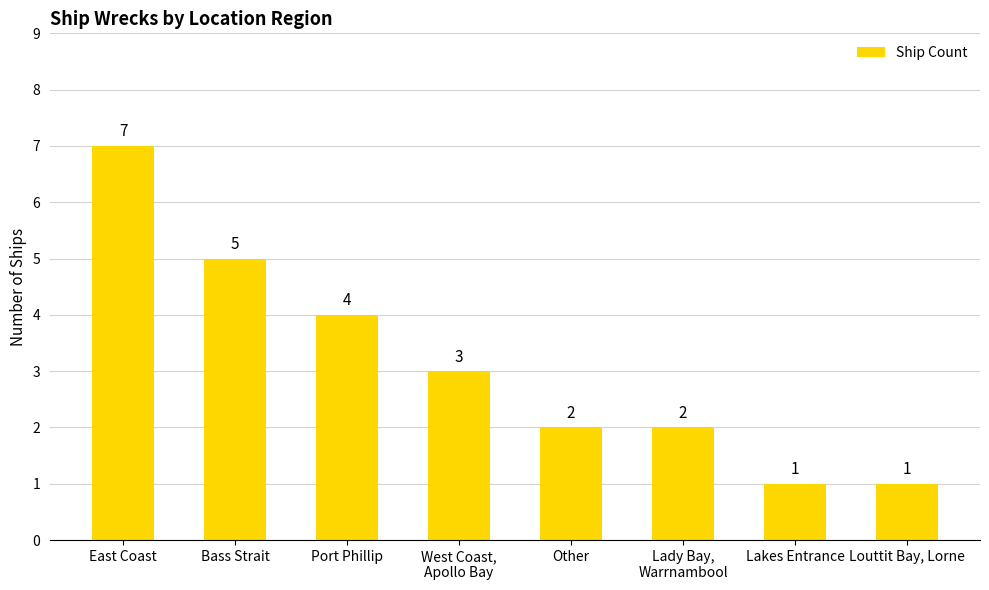

What is the difference between the maximum and minimum values?

6